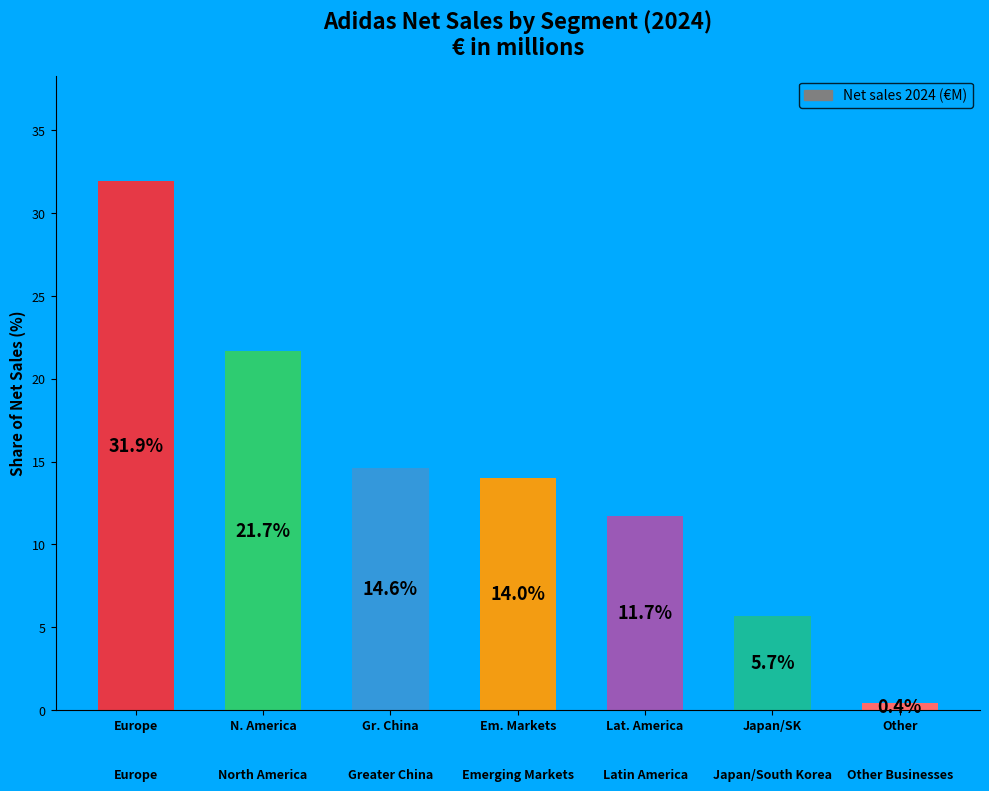

What is the change in value from Lat. America to Japan/SK?

-6.1